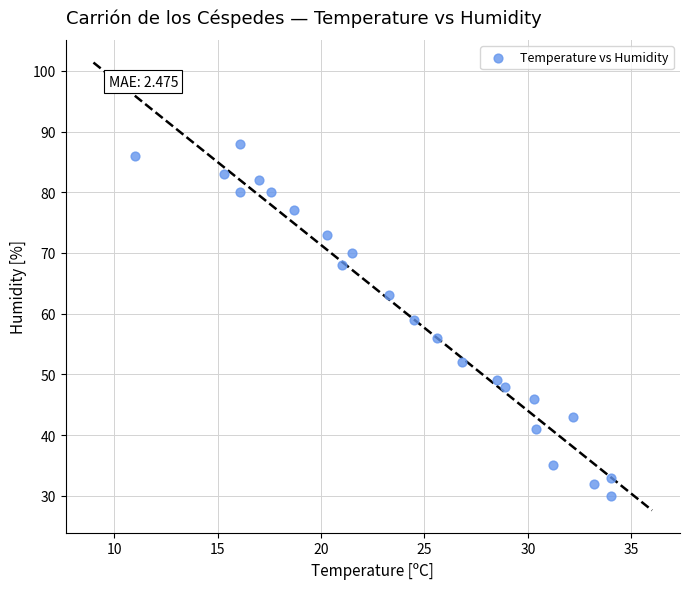

What is the range of Y values (max minus min)?

58